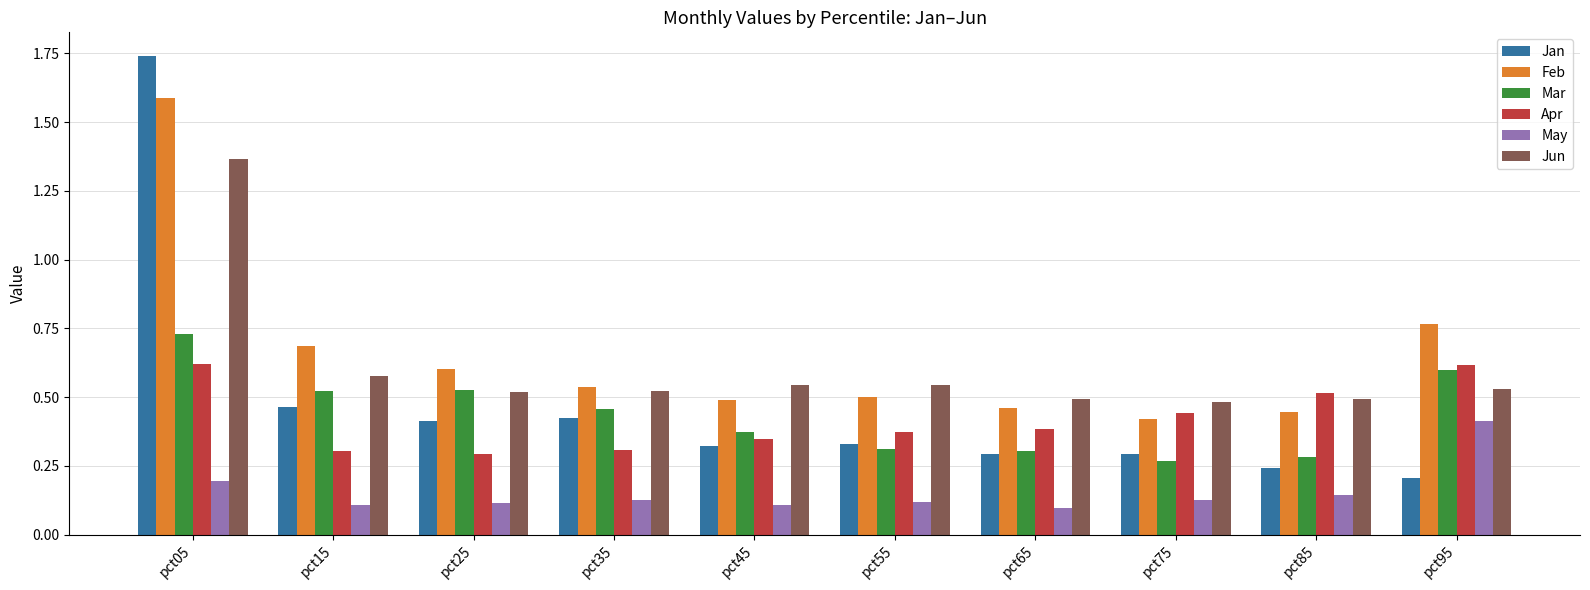

Count the Mar values in the range 0 to 1.

10